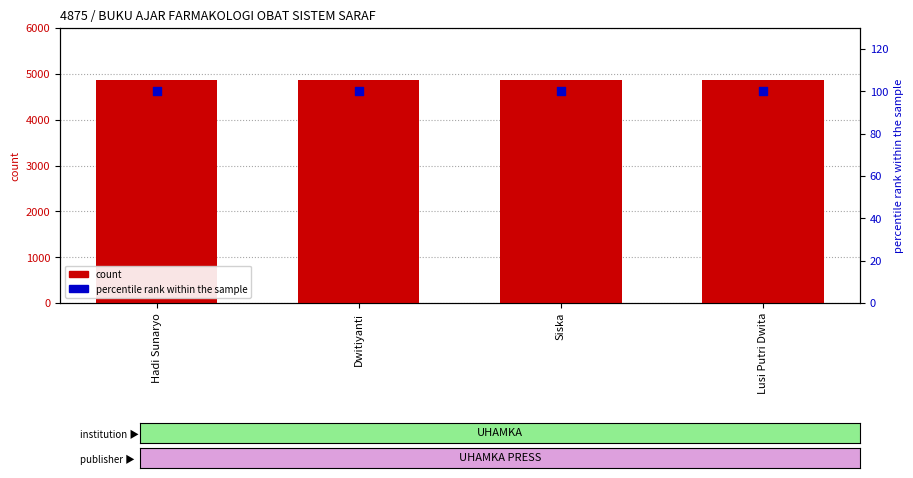

At which category is the sum across all series the highest?

Hadi Sunaryo